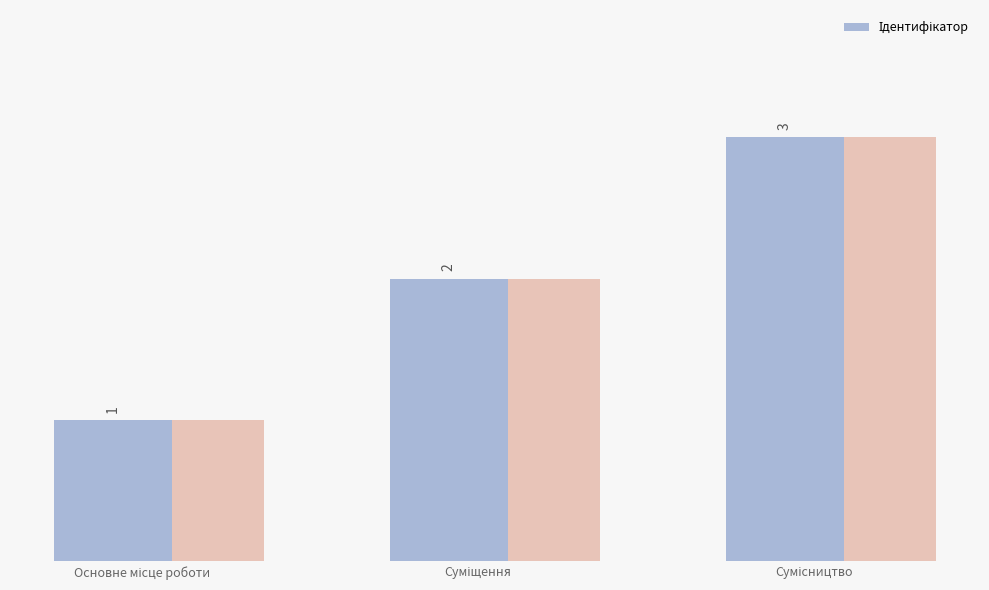

Reading left to right, list all the values displayed in this chart.

Основне місце роботи=1	Суміщення=2	Сумісництво=3